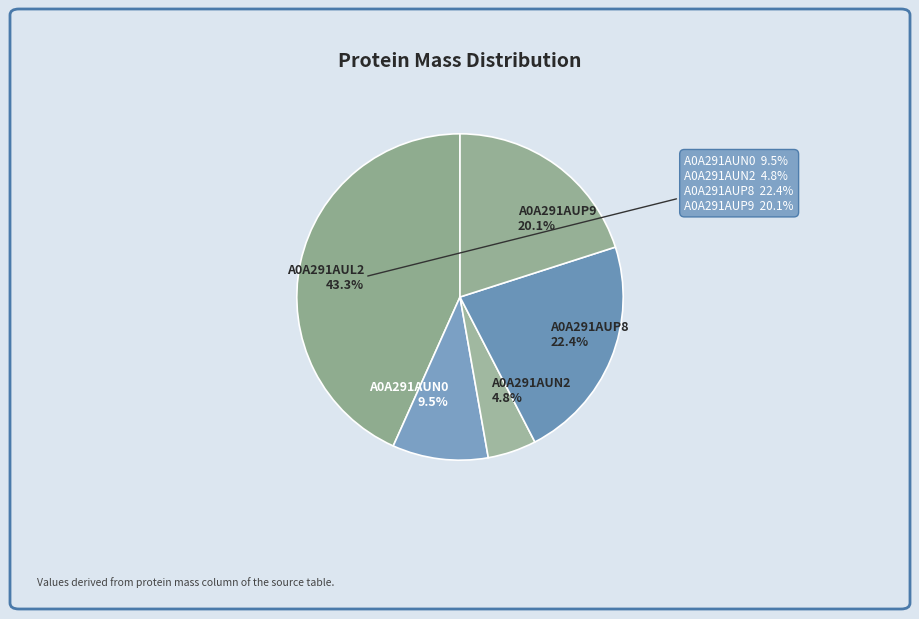

To the nearest percent, what is the difference between the A0A291AUN2 and A0A291AUL2 slice percentages?

38%